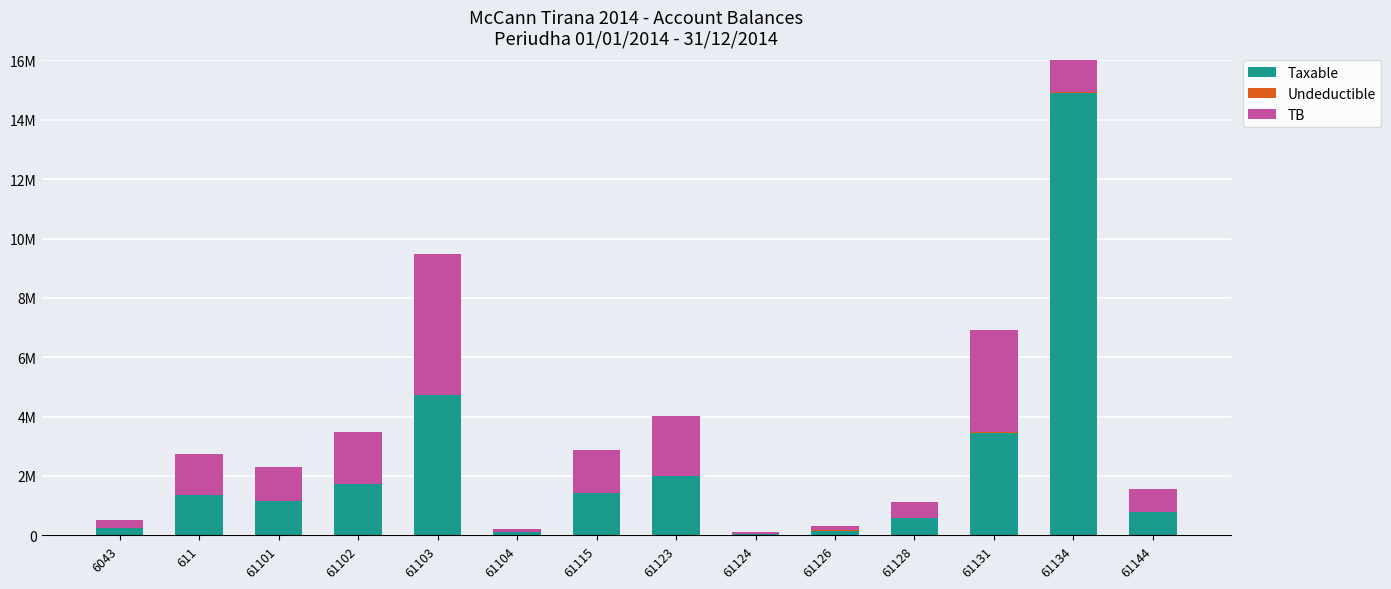

Reading left to right, extract all data points from this chart.

Taxable: 250227.1	1366068.5	1149043.7	1735151.5	4731146.9	105900.0	1433753.2	1991862.2	61813.2	157990.0	567460.5	3437988.5	14887859.8	779642.1
Undeductible: 0.0	0.0	0.0	0.0	3920.0	0.0	250.0	18500.0	0.0	5100.0	0.0	28000.0	43299.0	0.0
TB: 250227.1	1366068.5	1149043.7	1735151.5	4735066.9	105900.0	1434003.2	2010362.2	61813.2	163090.0	567460.5	3465988.5	14931158.8	779642.1